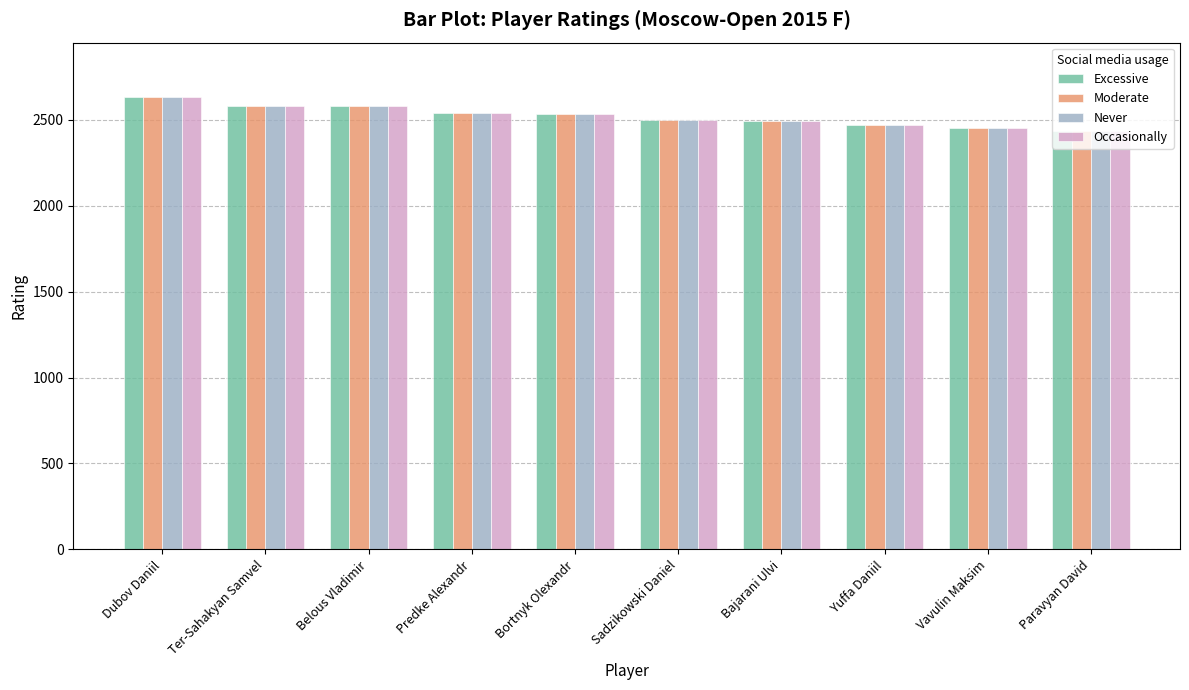

Read the Excessive value at Predke Alexandr.

2537